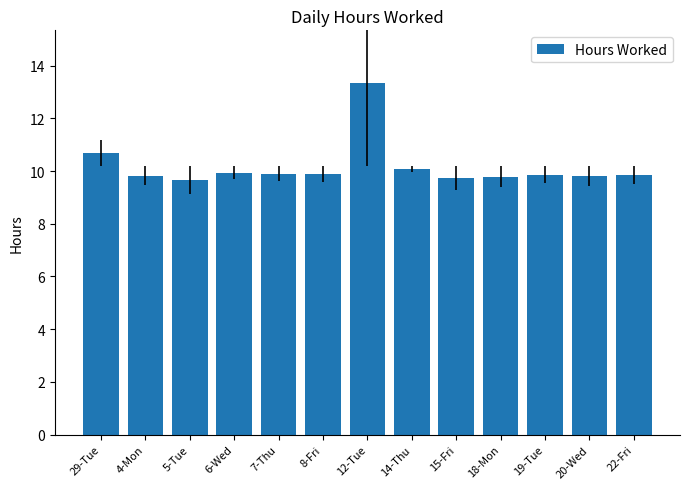

What is the approximate value at 22-Fri?

9.8